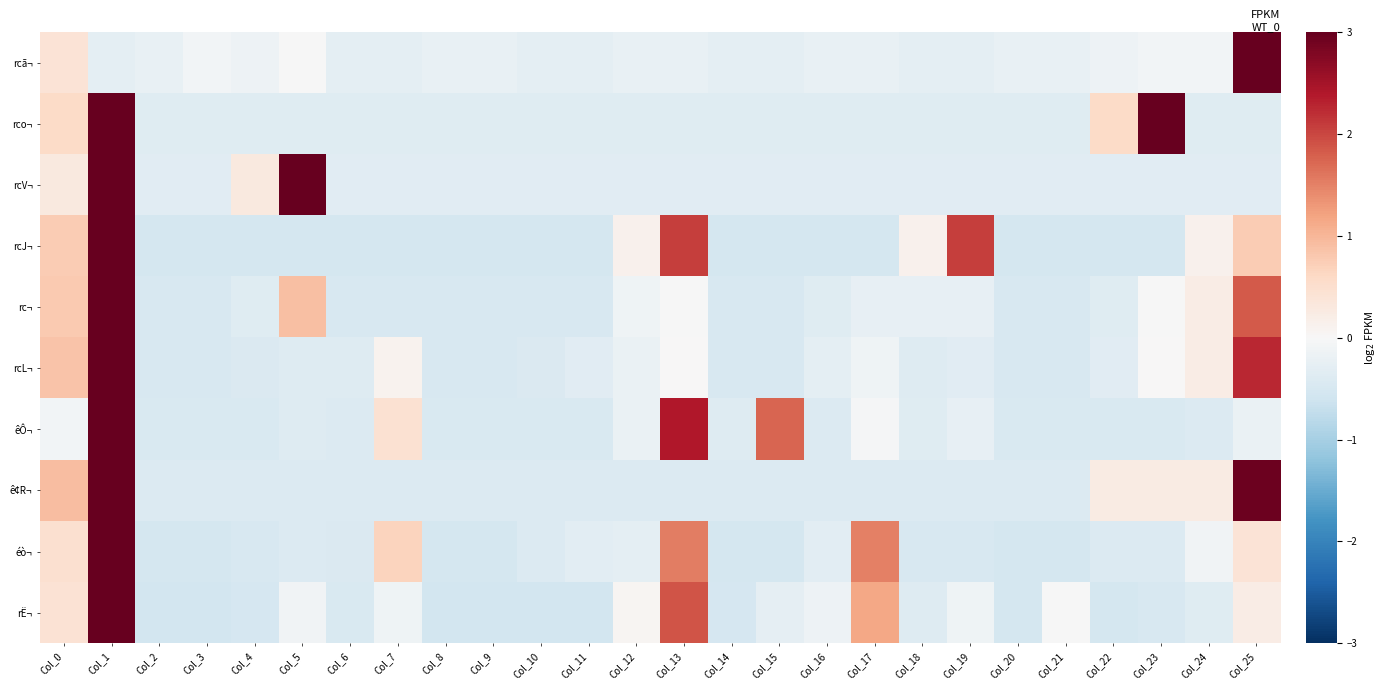

What is the maximum value shown in the chart?

3.0